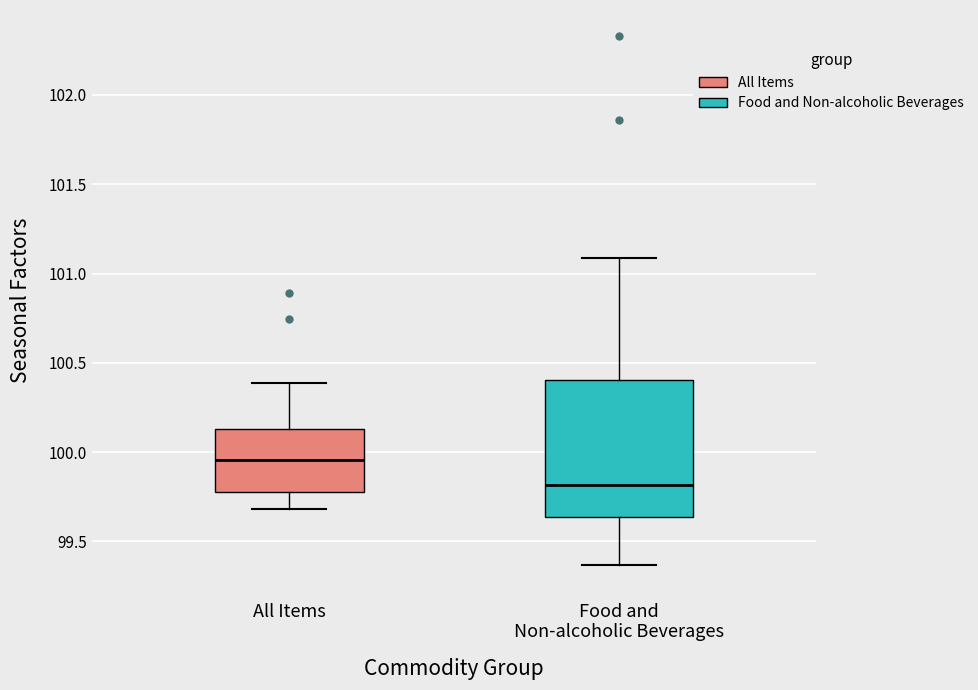

Reading left to right, read every box against the y-axis: the position of its median line, the range the box covers, and the ends of its whiskers. The values are not printed on the chart, so give them approximately, as read against the axis.

All Items: median 99.95, box 99.80 to 100.15, whiskers 99.70 to 100.40
Food and Non-alcoholic Beverages: median 99.80, box 99.65 to 100.40, whiskers 99.35 to 101.10